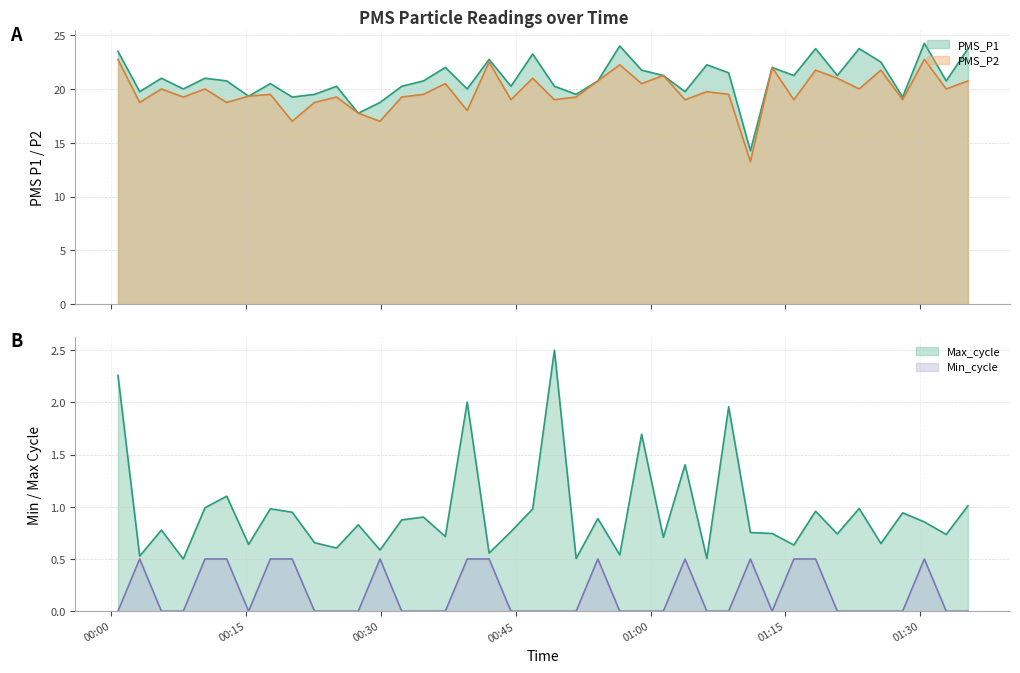

True or false: Max_cycle and PMS_P2 cross at least once.

False